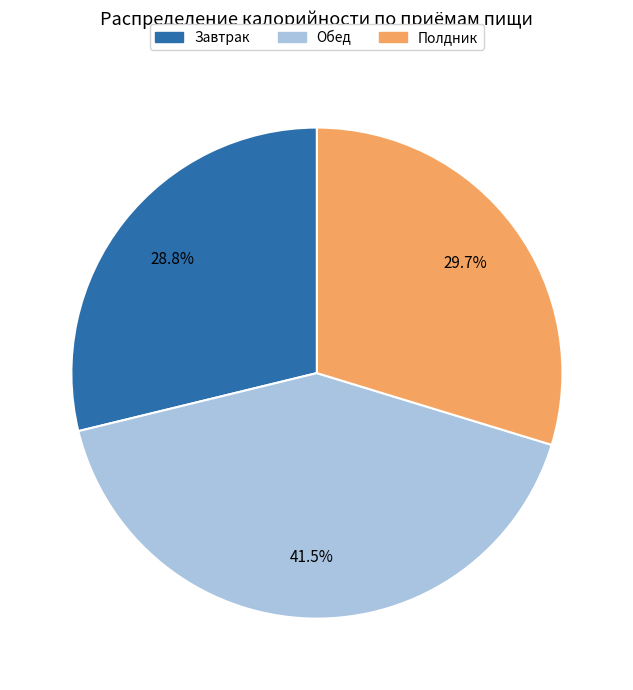

To the nearest percent, what is the average slice percentage?

33%